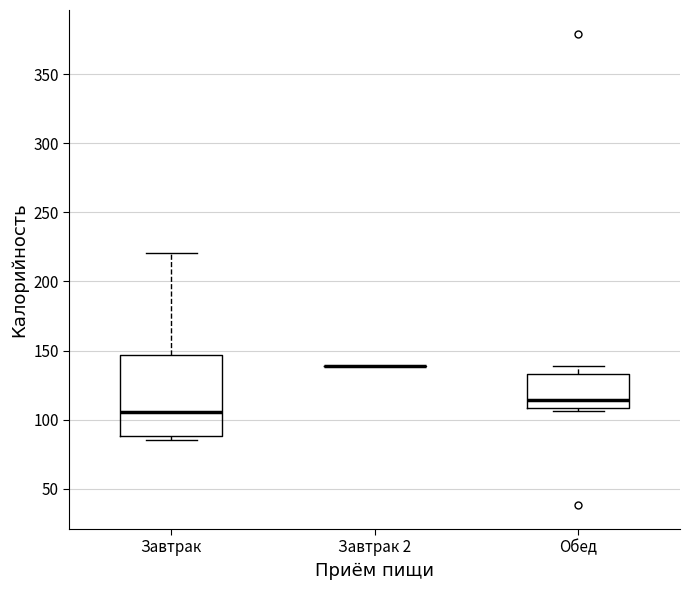

Which box is the tallest, from its lower edge to its upper edge?

Завтрак